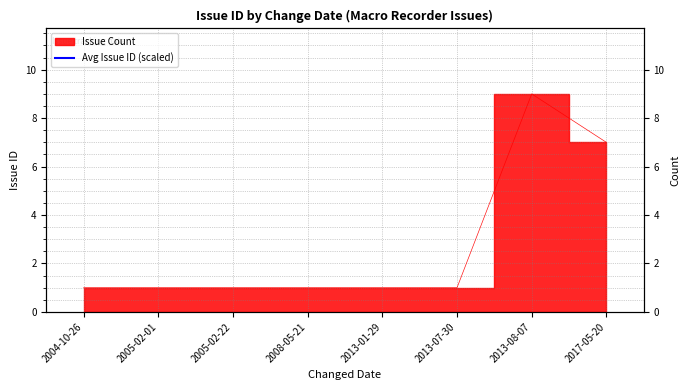

Is it true that the value at 2008-05-21 is 123.0?

False